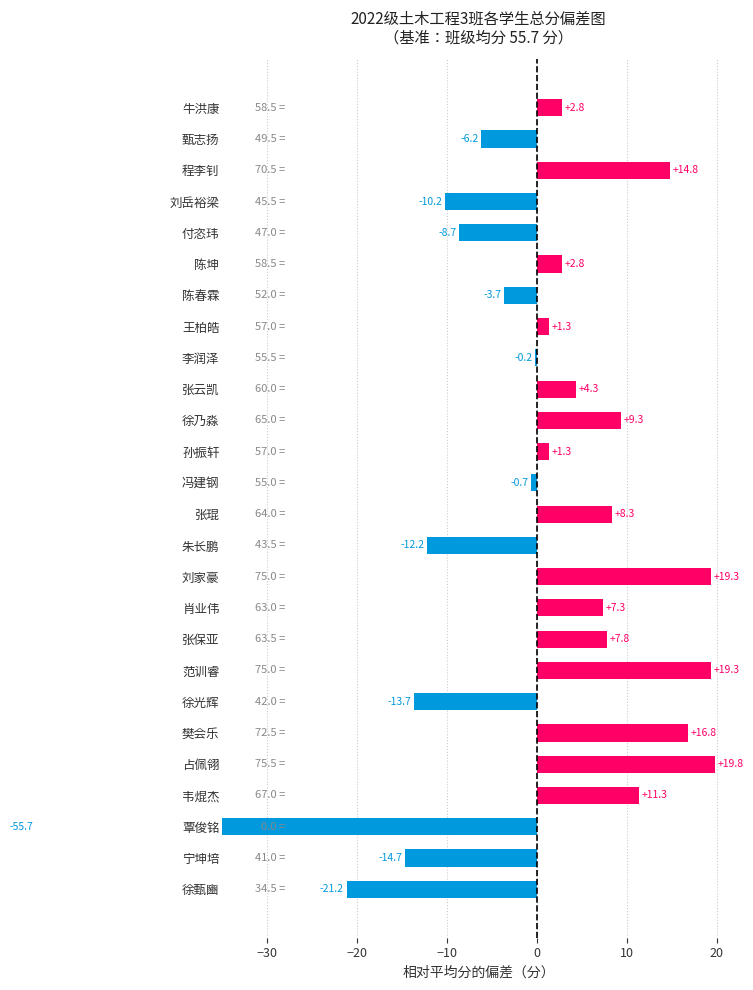

Is it true that the value at 20 is 8.9?

False